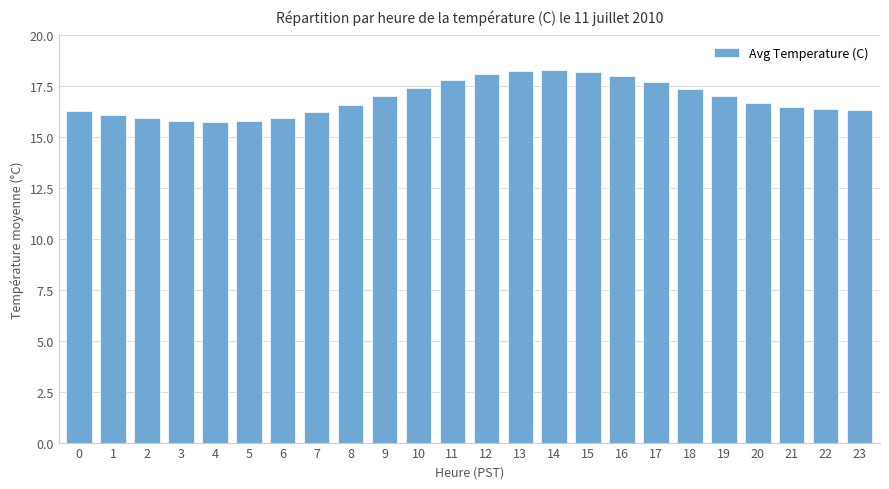

What is the greatest value displayed?

18.3